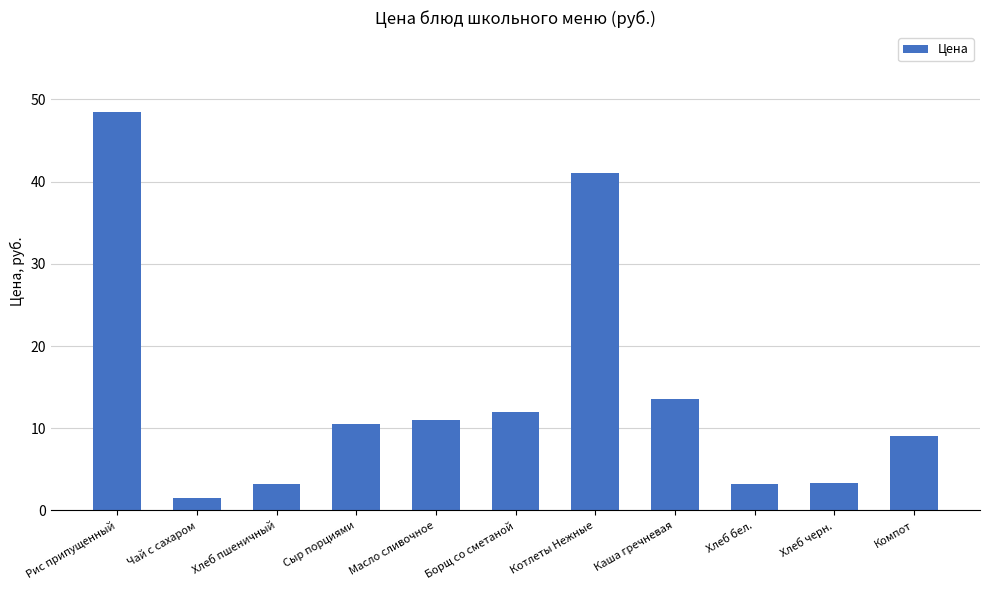

What is the difference between the maximum and minimum values?

47.0